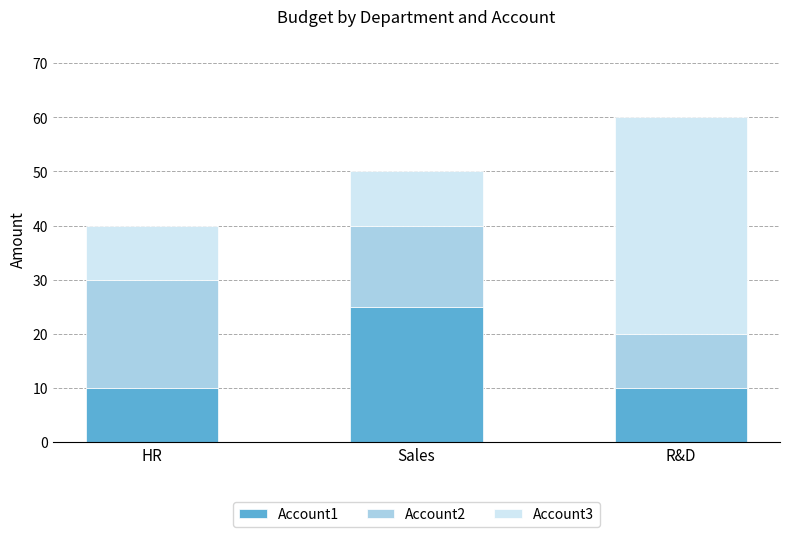

How many series are shown in this chart?

3